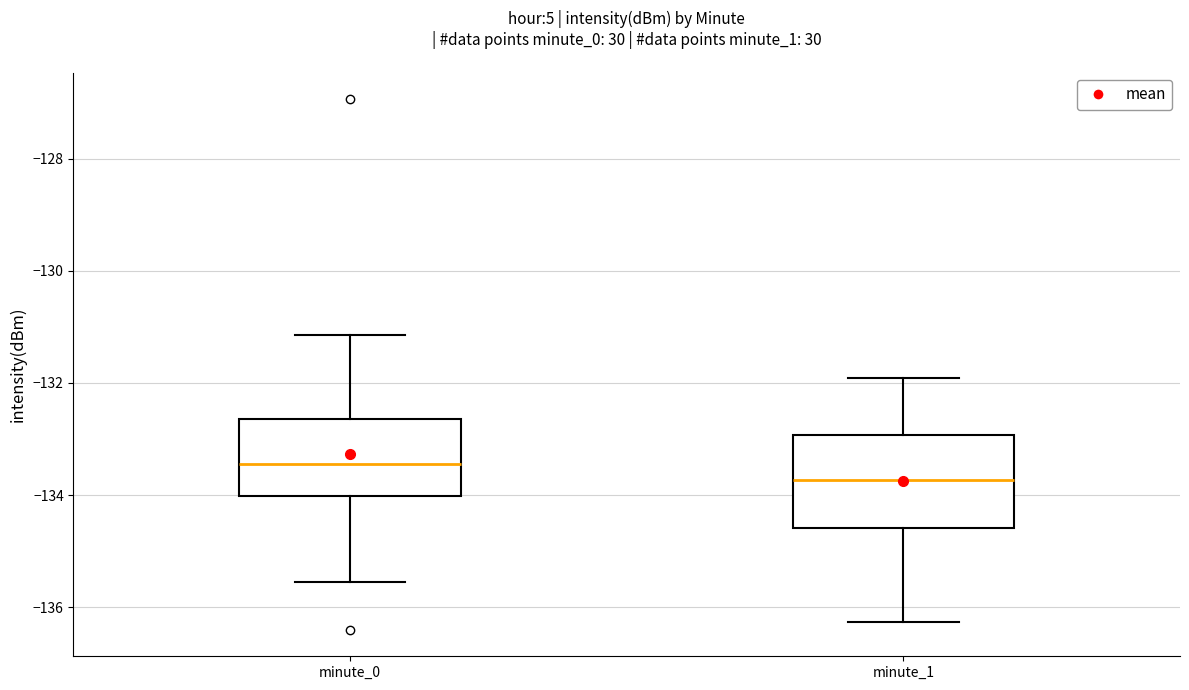

Which box is the tallest, from its lower edge to its upper edge?

minute_1